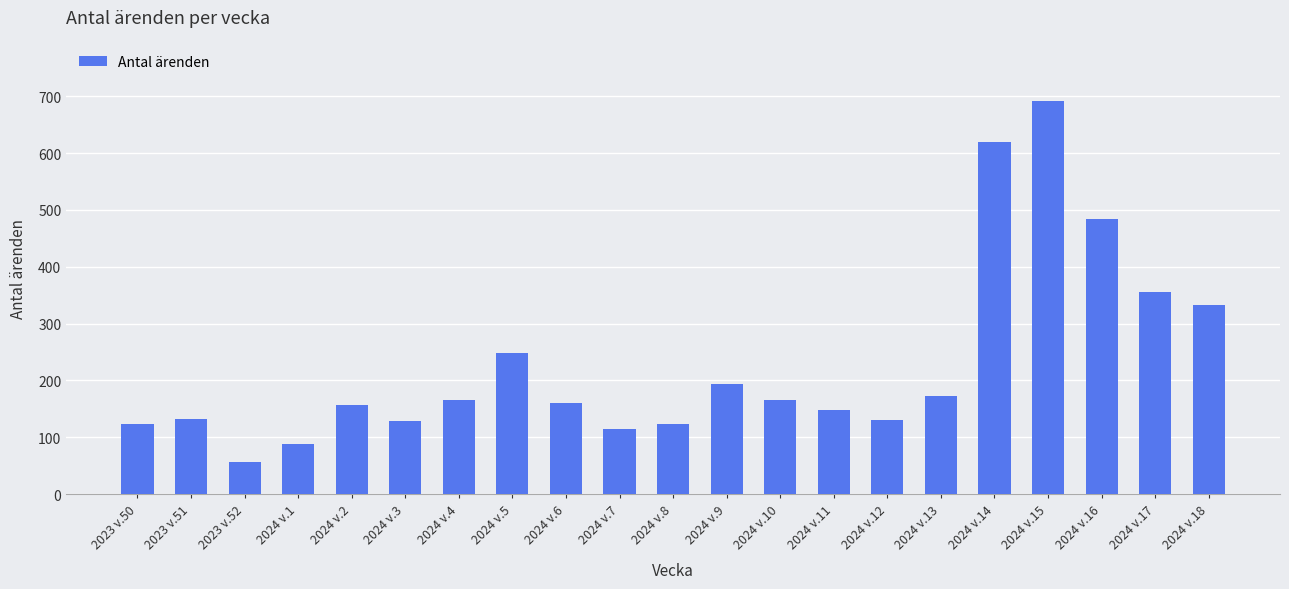

What is the maximum value shown in the chart?

691